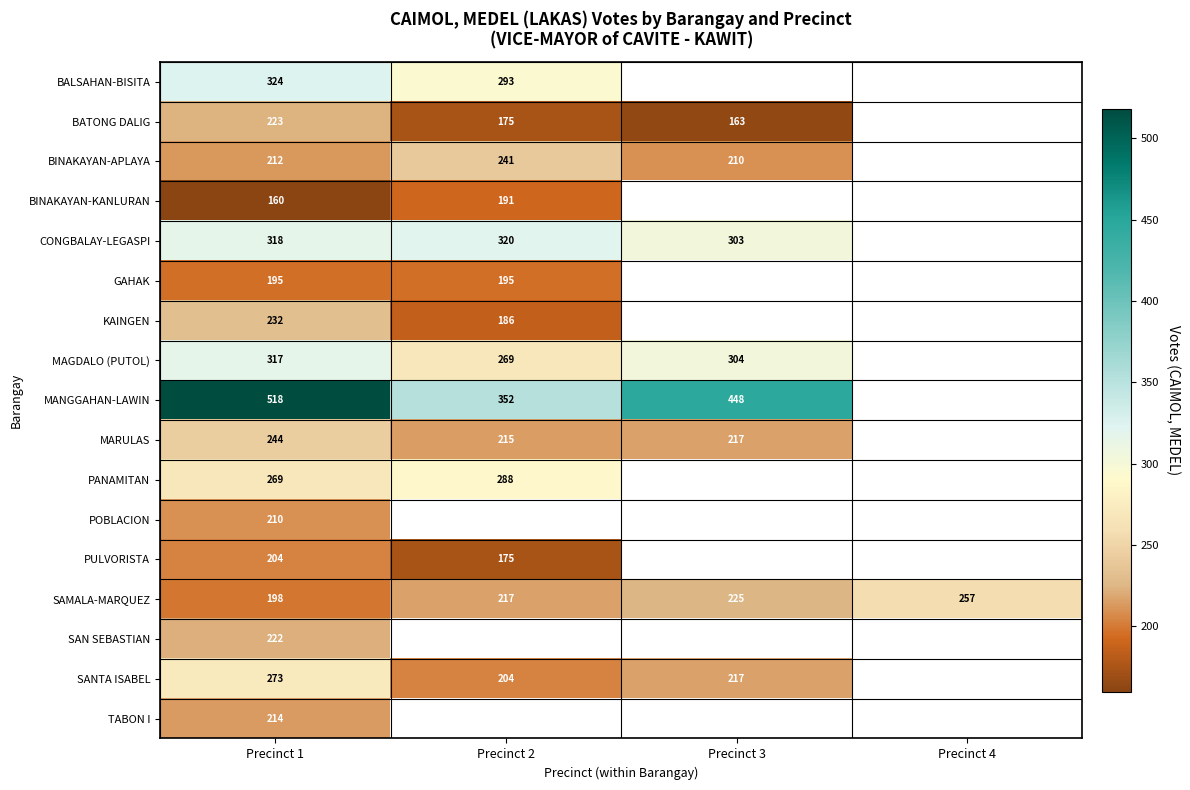

What is the sum of the MAGDALO (PUTOL) values at Precinct 1 and Precinct 2?

586